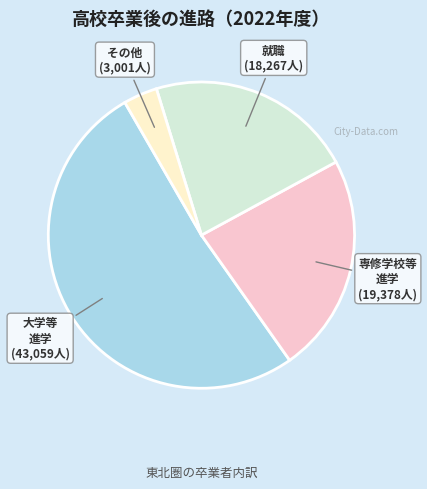

Is there any slice that represents more than half of the pie?

Yes